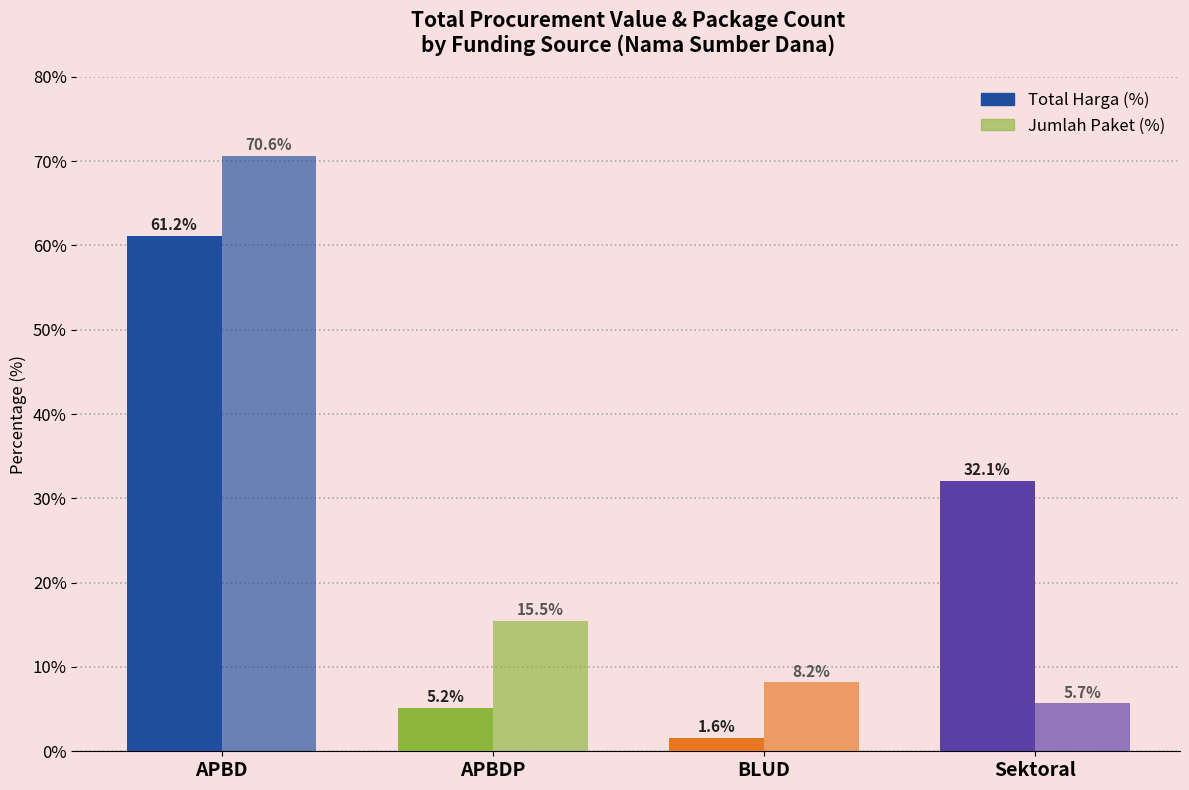

How many series are shown in this chart?

2